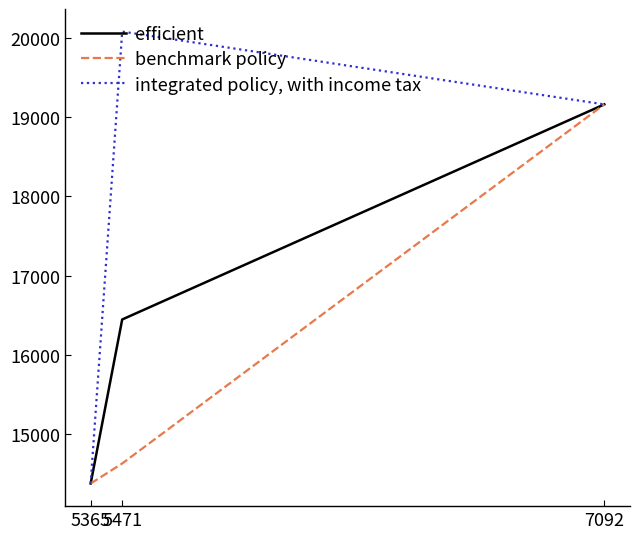

What are all the series names shown in the legend?

efficient, benchmark policy, integrated policy, with income tax